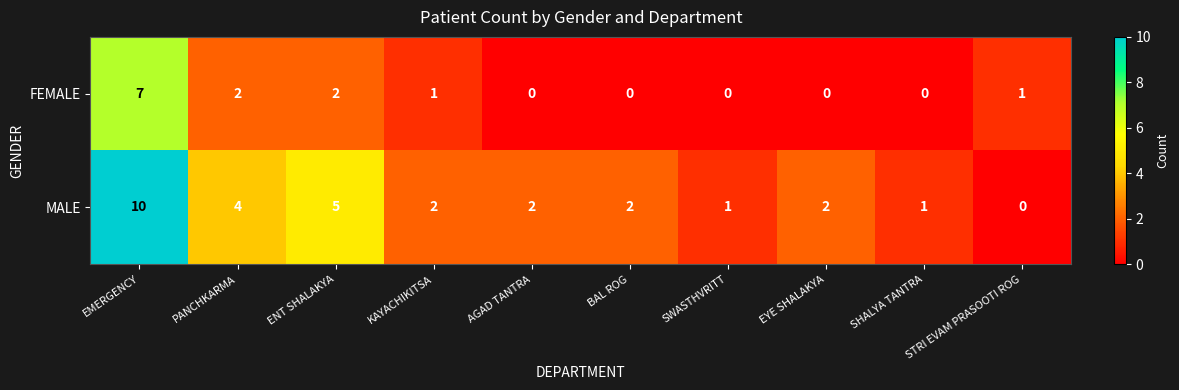

List the series in order of their overall mean, highest first.

MALE, FEMALE